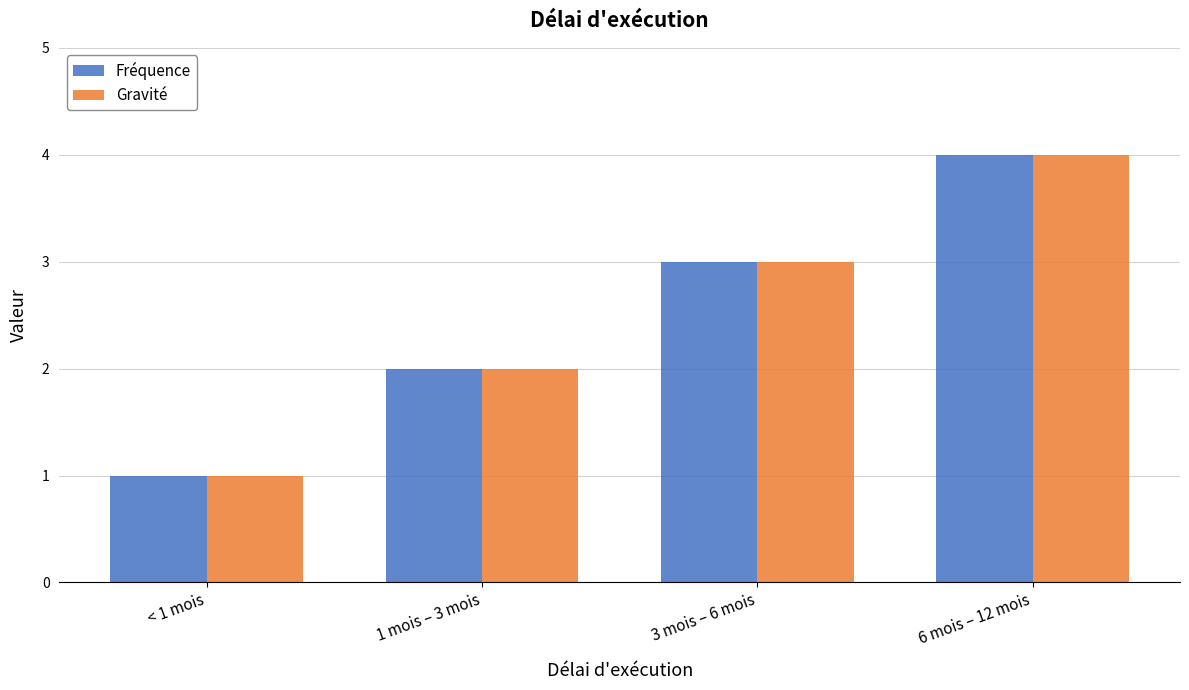

What is the difference between the Gravité values at 3 mois – 6 mois and 6 mois – 12 mois?

1